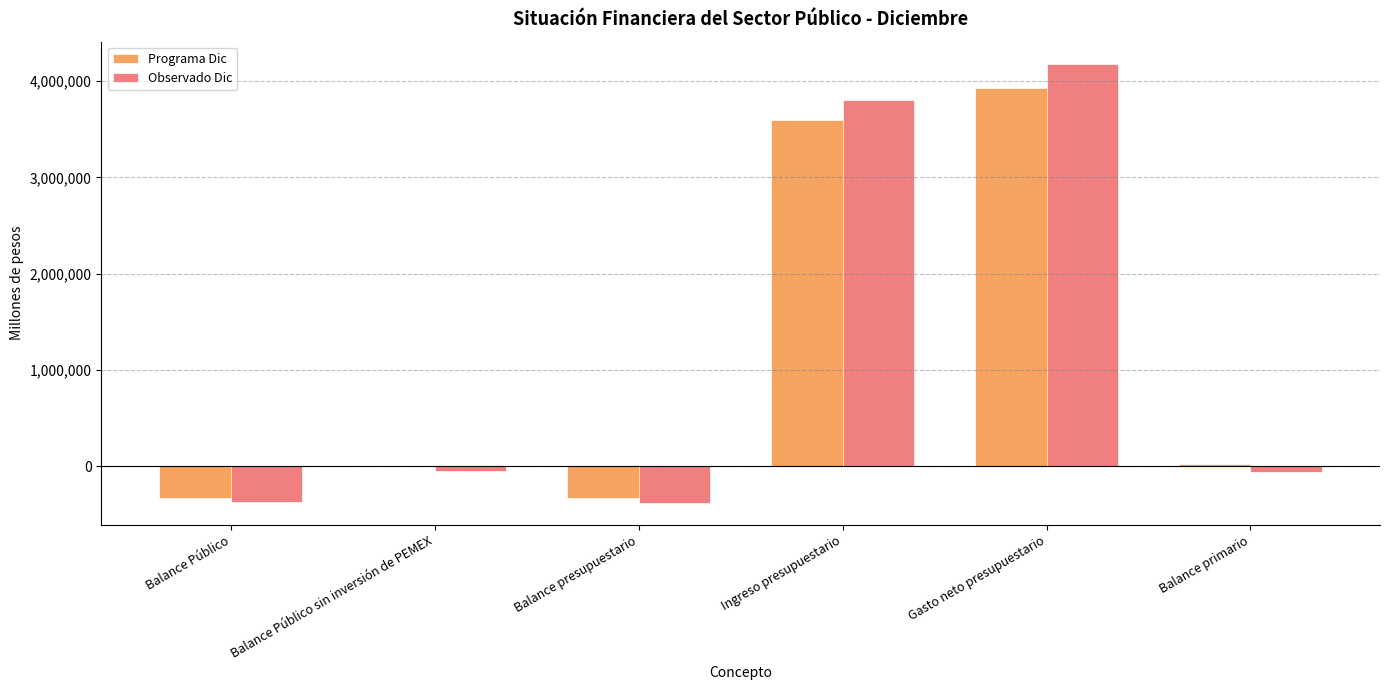

True or false: Programa Dic has a value of -142370.6 at Balance Público.

False